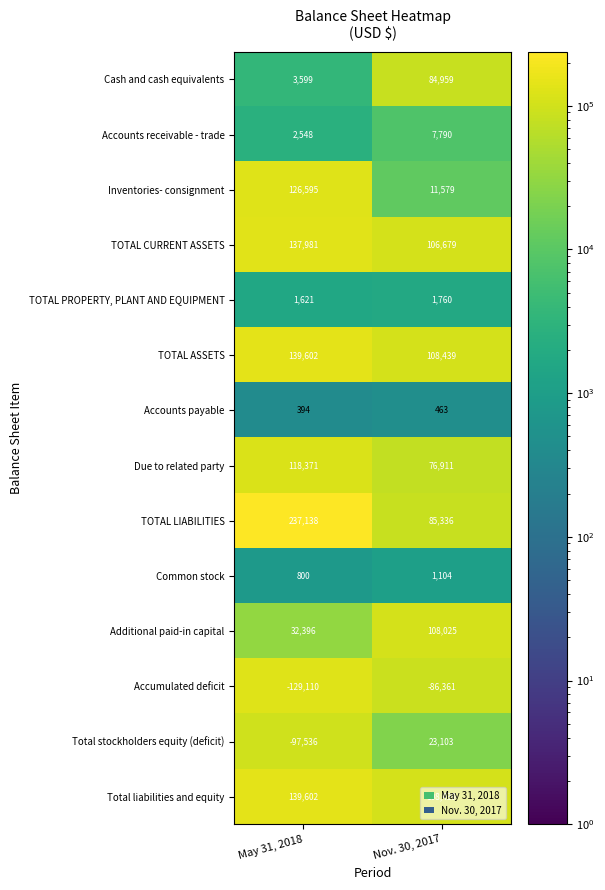

At which category does the chart reach its peak across all series?

May 31, 2018